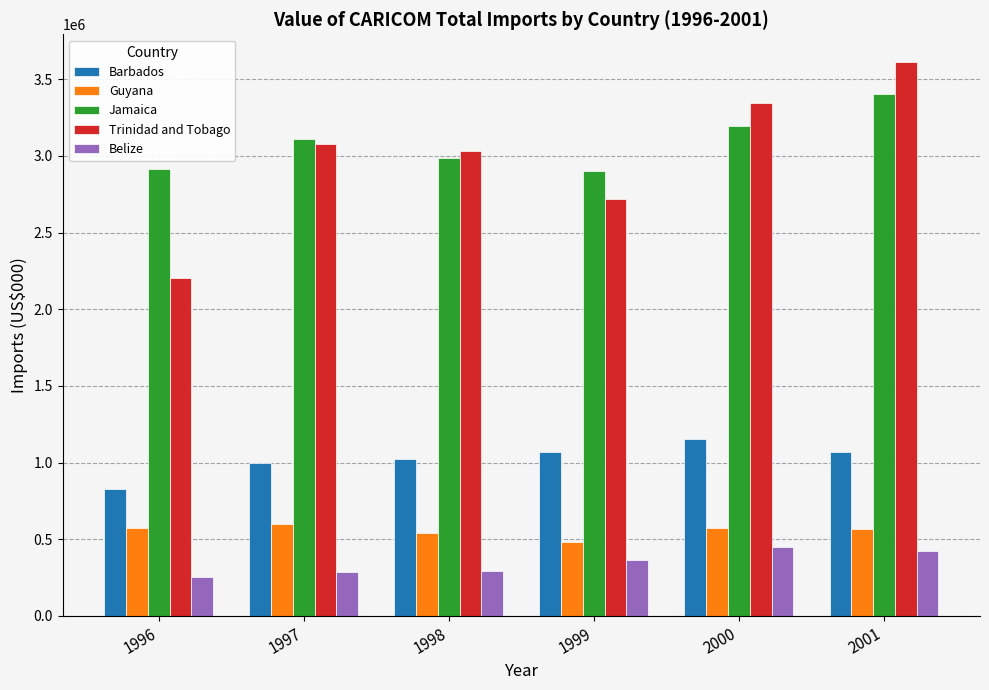

List the series in order of their peak value, lowest first.

Belize, Guyana, Barbados, Jamaica, Trinidad and Tobago